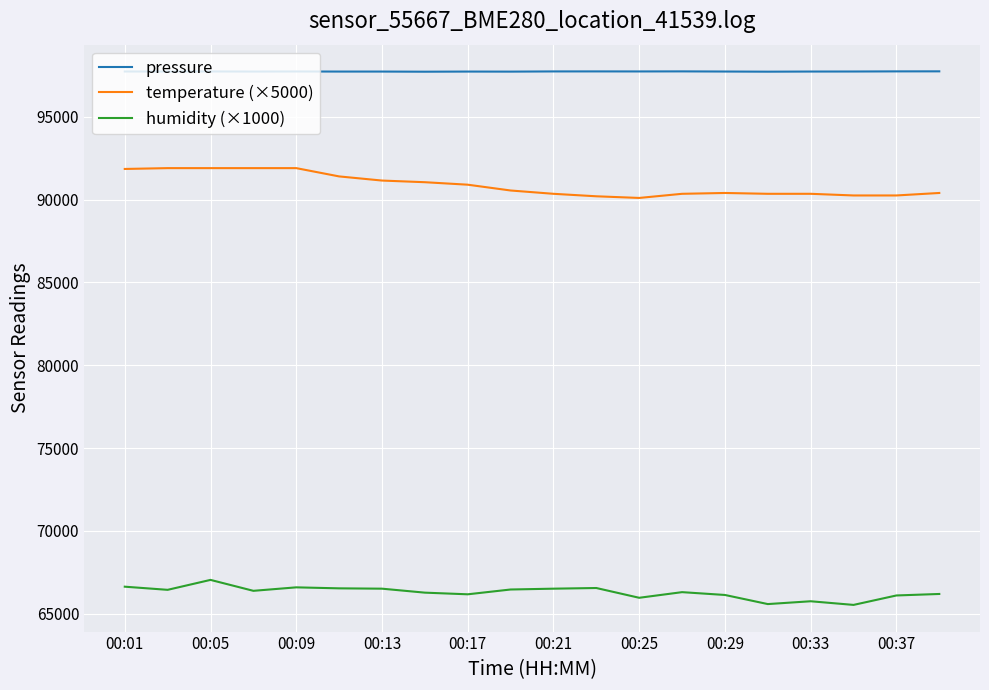

What is the smallest value displayed?

65530.0